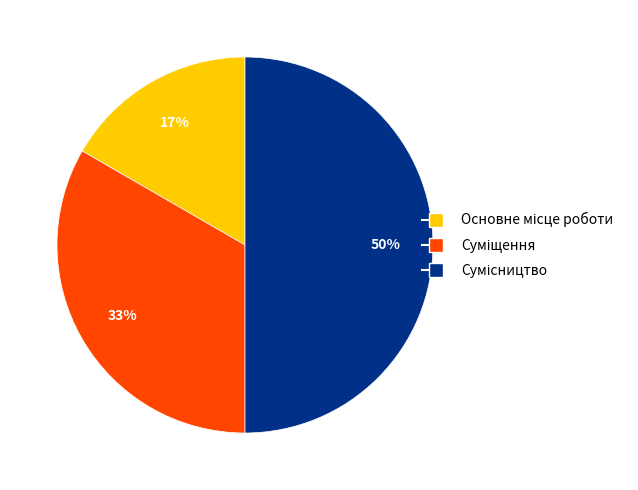

To the nearest percent, what is the average slice percentage?

33%